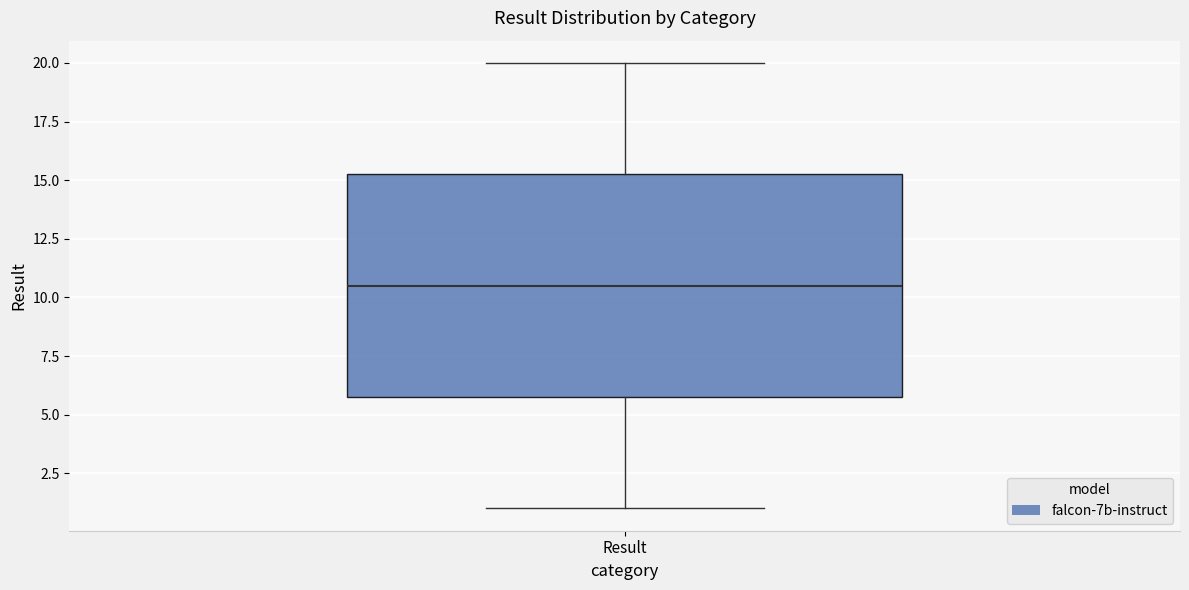

Transcribe this box plot: give where the median line is, the range the box spans, and where the two whiskers end, as read against the y-axis. The values are not printed on the chart, so give them approximately, as read against the axis.

median 10.5, box 6.0 to 15.5, whiskers 1.0 to 20.0